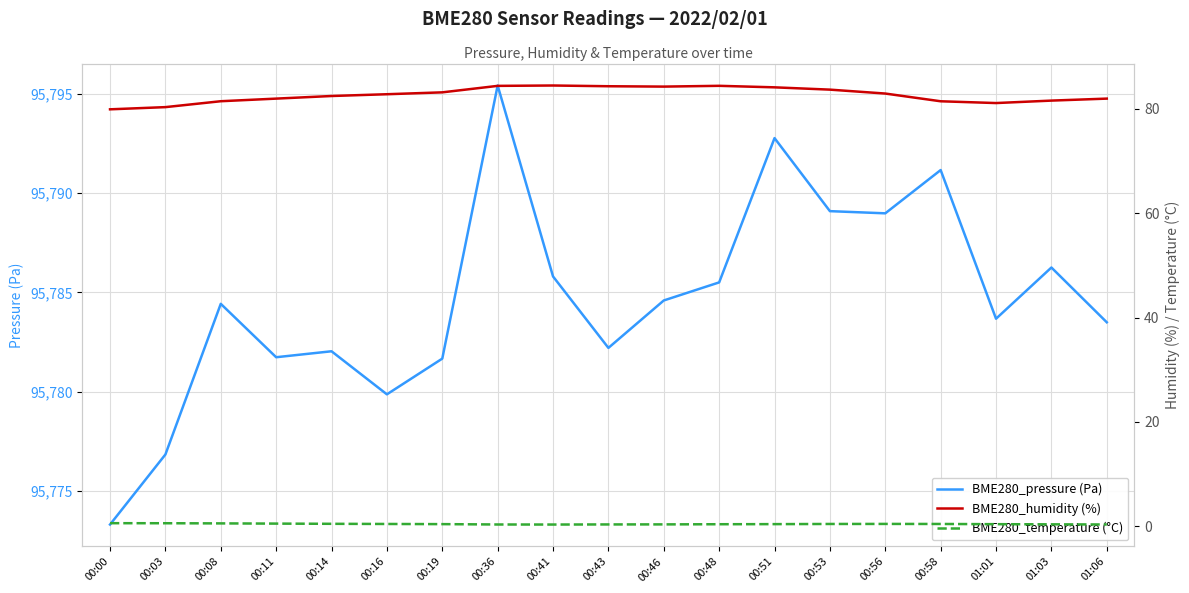

At which label is BME280_temperature (°C) closest to 0?

00:41